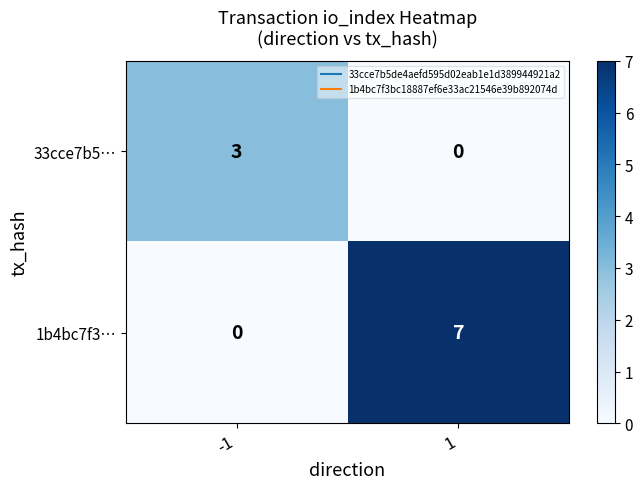

Count the number of data series in this chart.

2